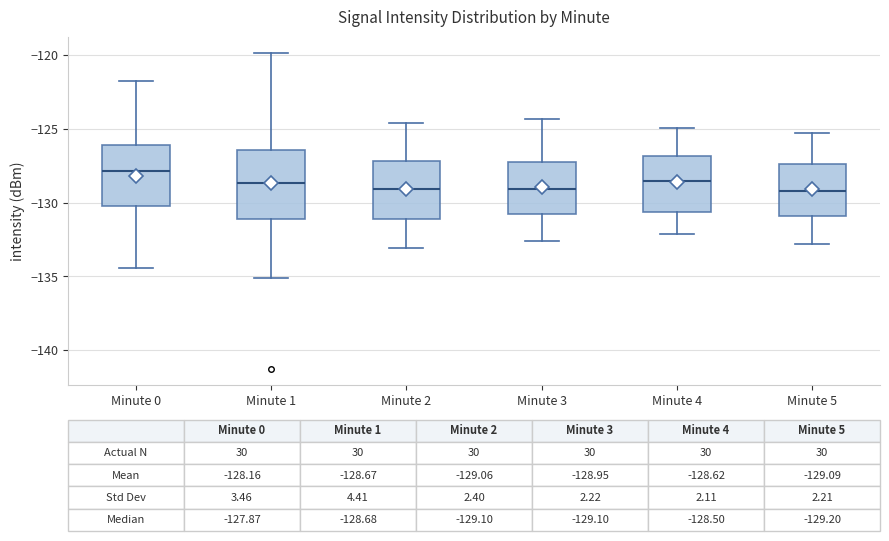

Which box is the tallest, from its lower edge to its upper edge?

Minute 1